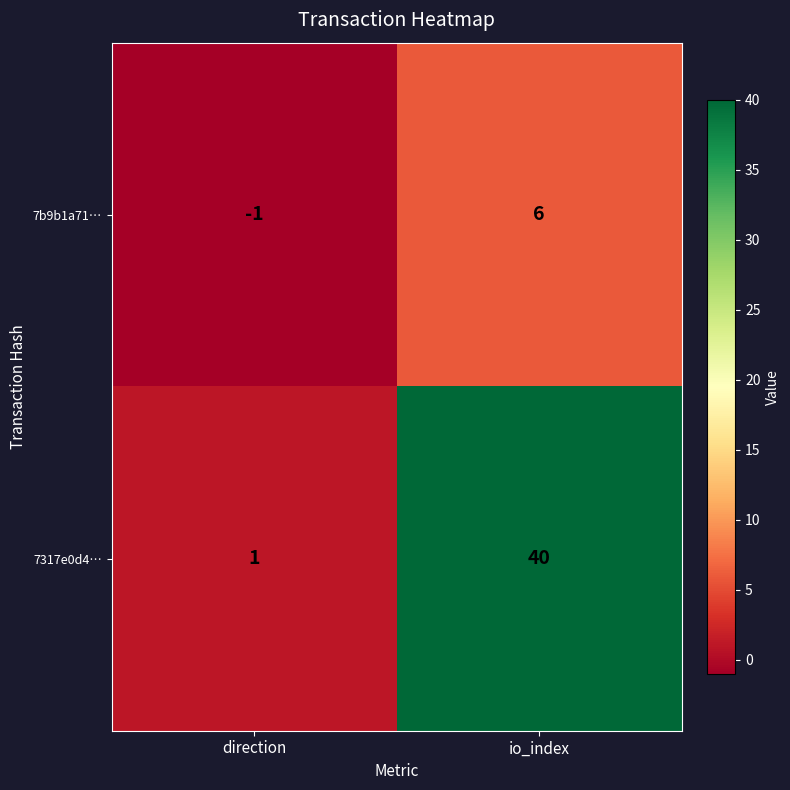

What value does the 7317e0d4… series have at io_index, to the nearest 5?

40